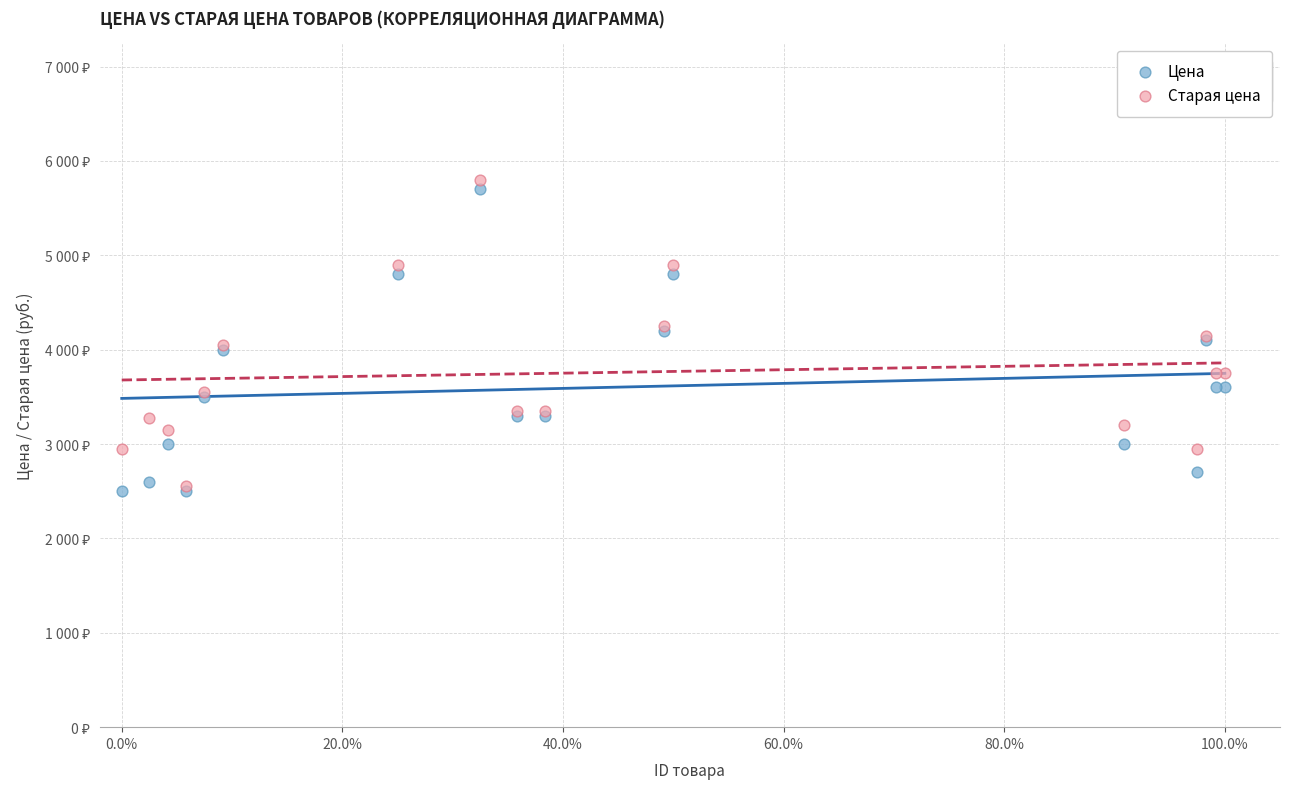

Which series contains the lowest Y value?

Цена